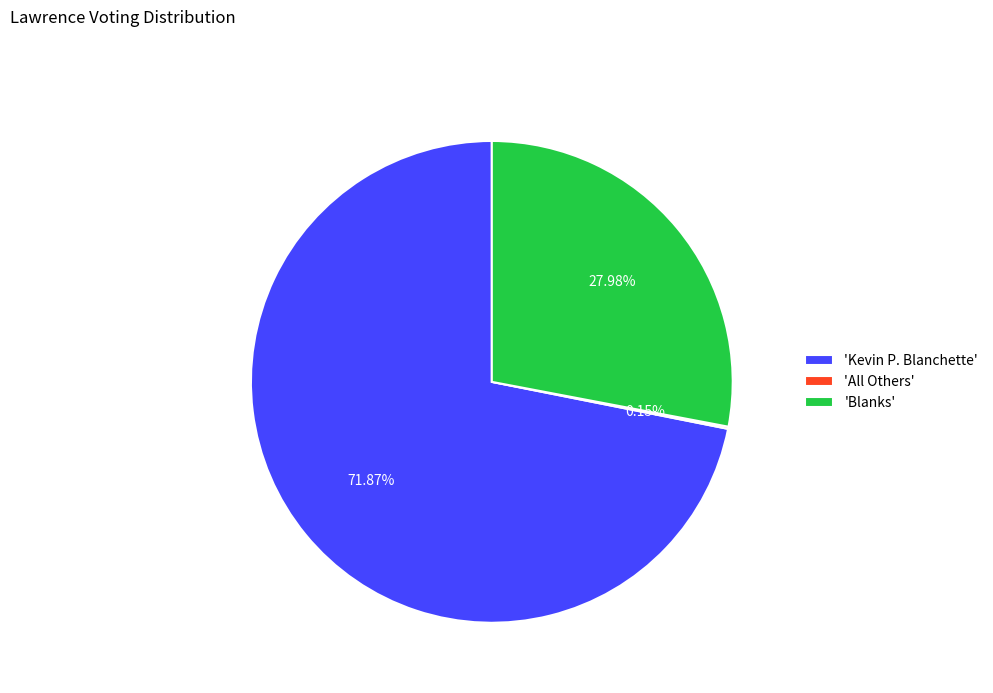

What is the largest slice in the pie chart?

'Kevin P. Blanchette'